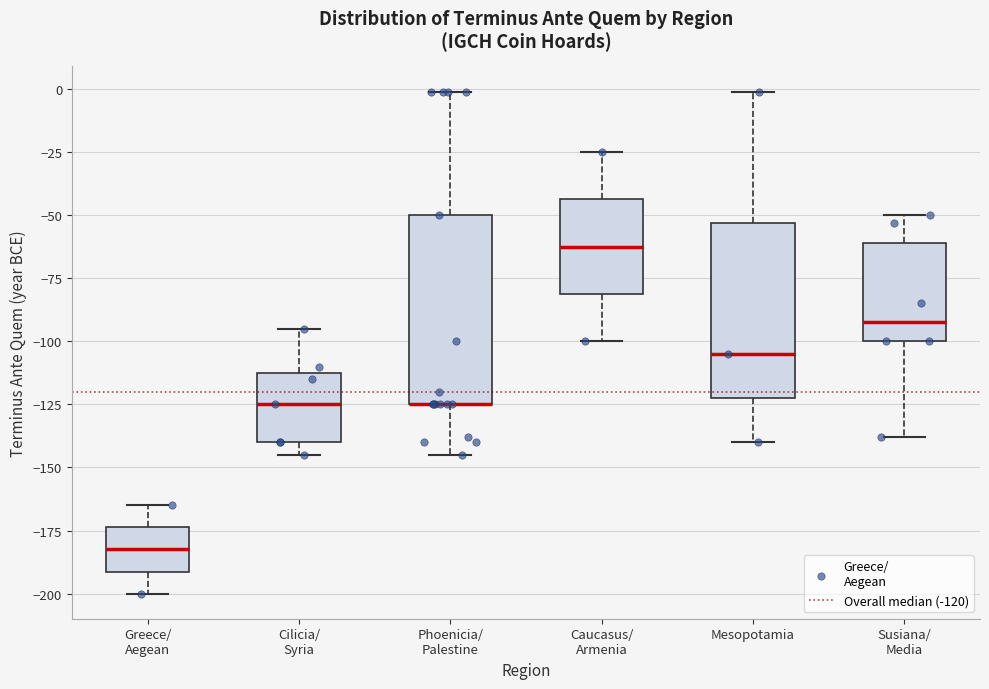

Comparing the boxes themselves (not the whiskers), which one is the tallest?

Phoenicia/ Palestine